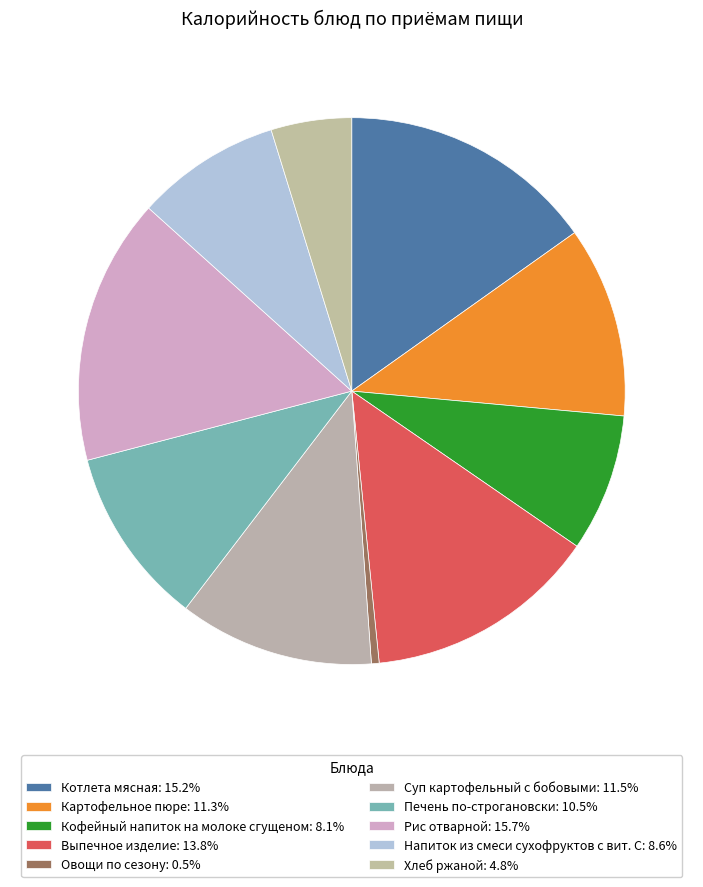

Count the number of slices in the pie.

10